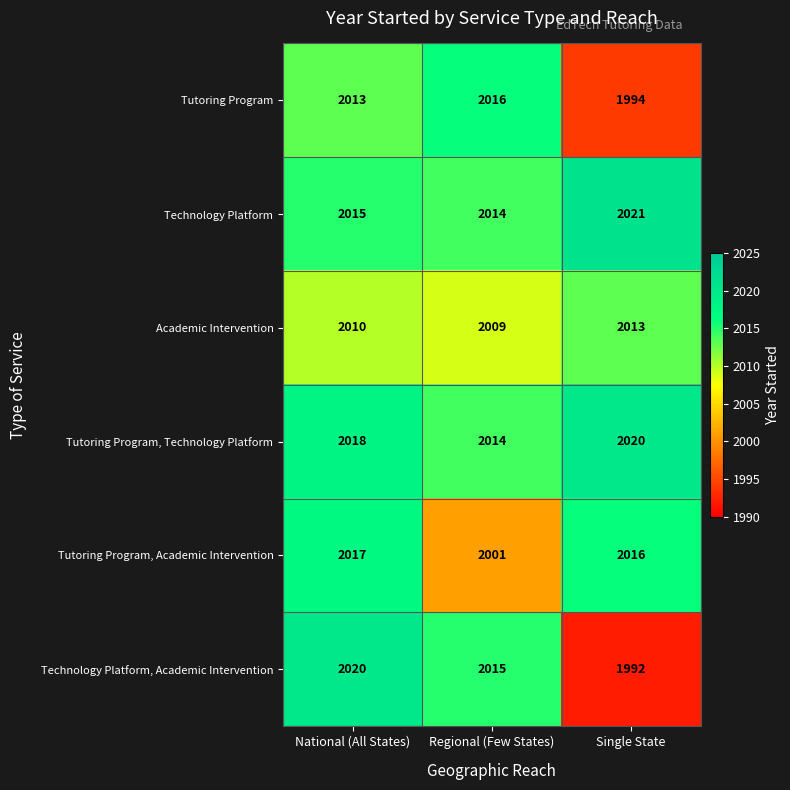

What is the highest value of the Technology Platform series?

2021